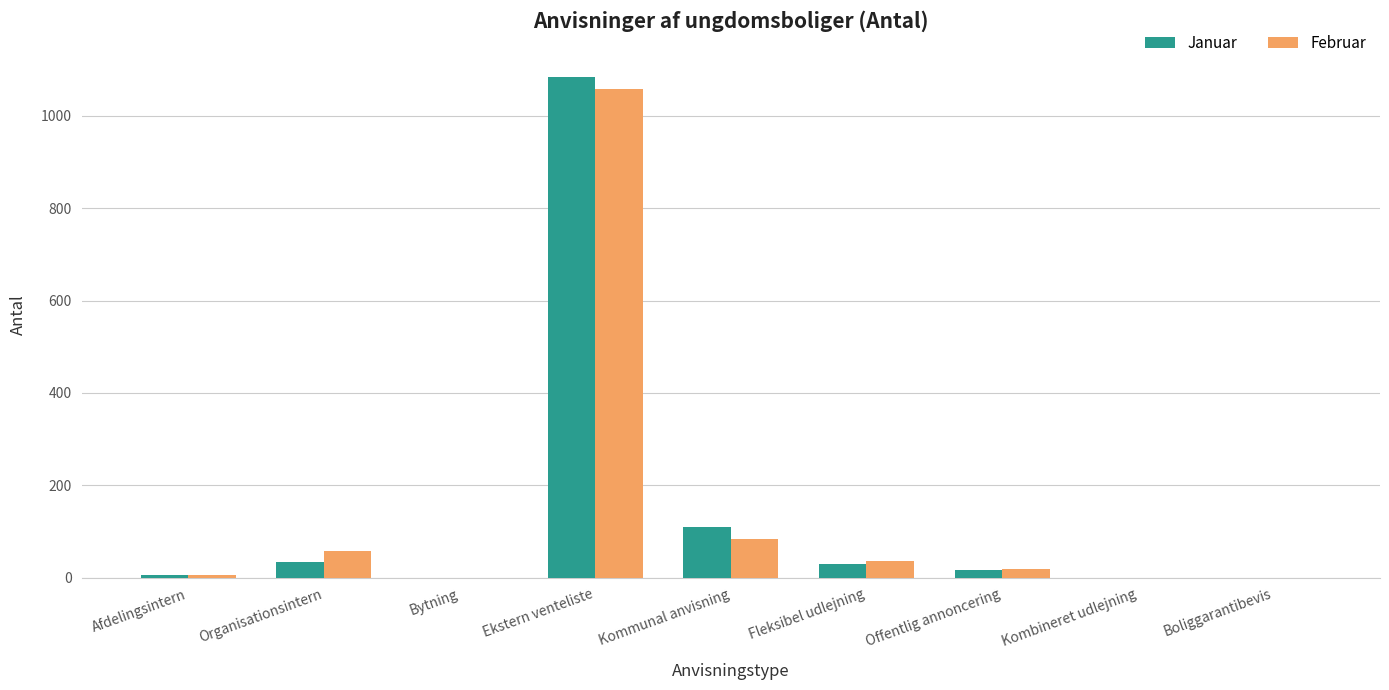

How many groups of bars are there?

9